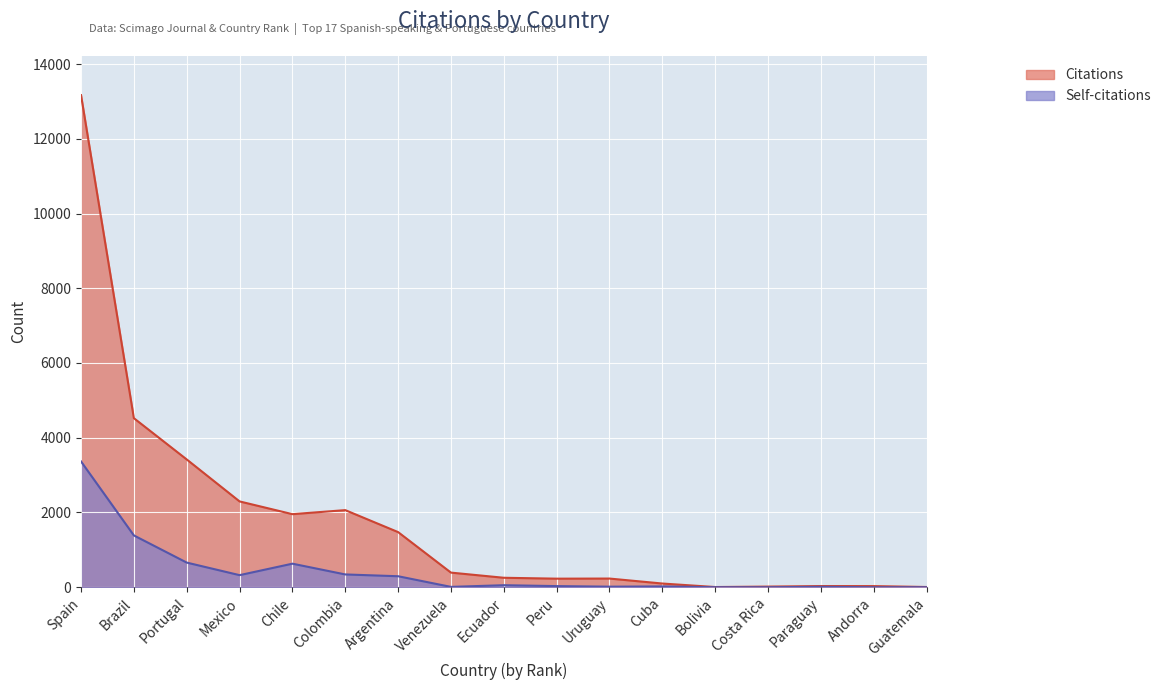

The value of Self-citations at Paraguay is 10. True or false?

True